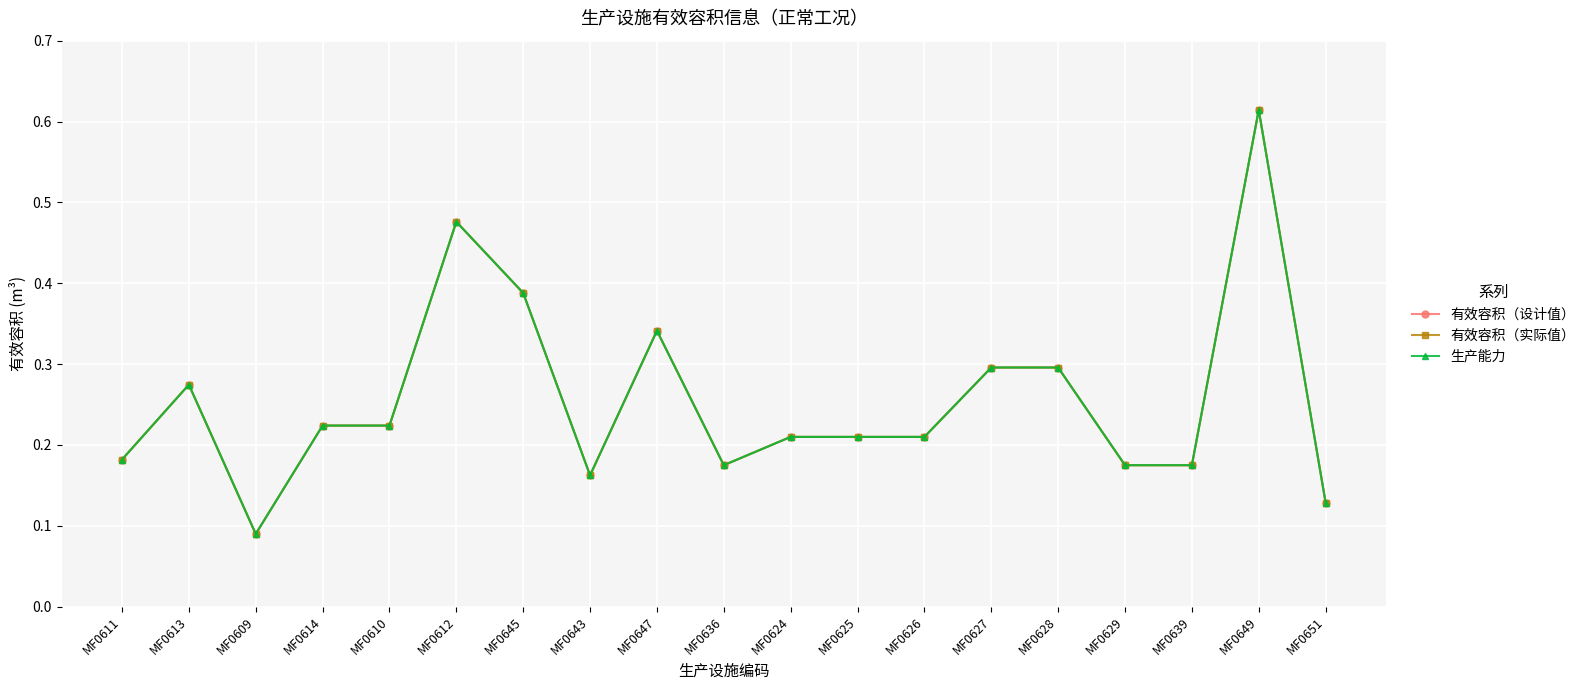

Read the 生产能力 value at MF0609.

0.1